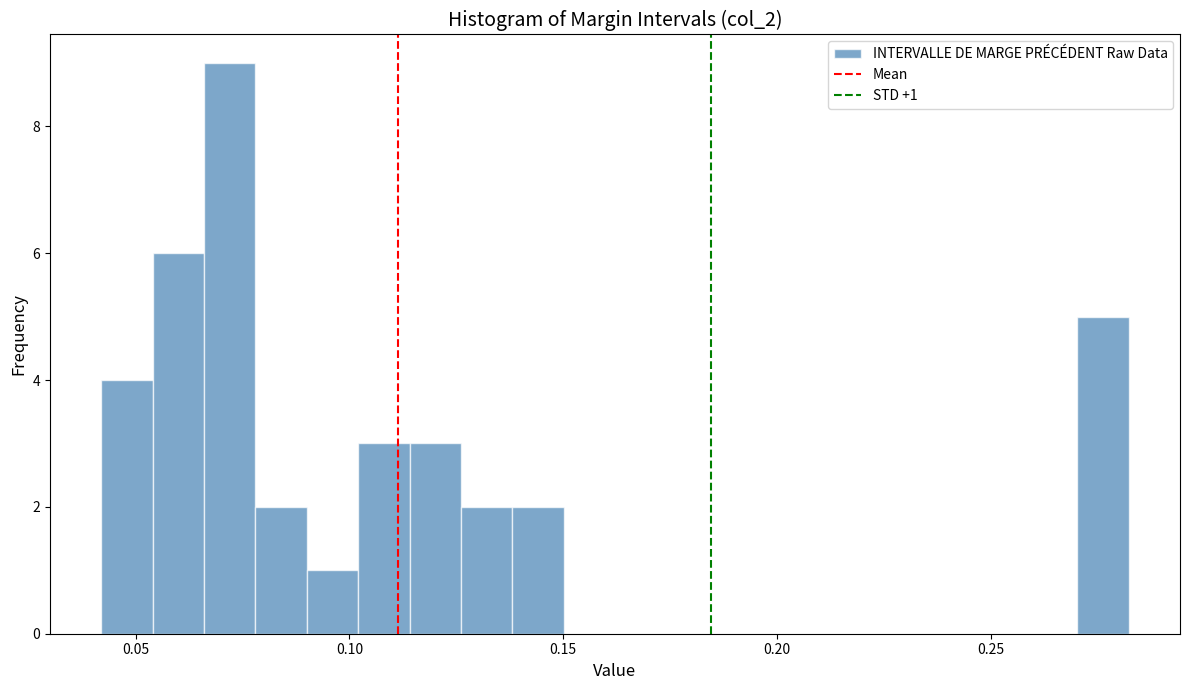

Read against the x-axis, roughly where is the centre of the tallest bar?

0.070